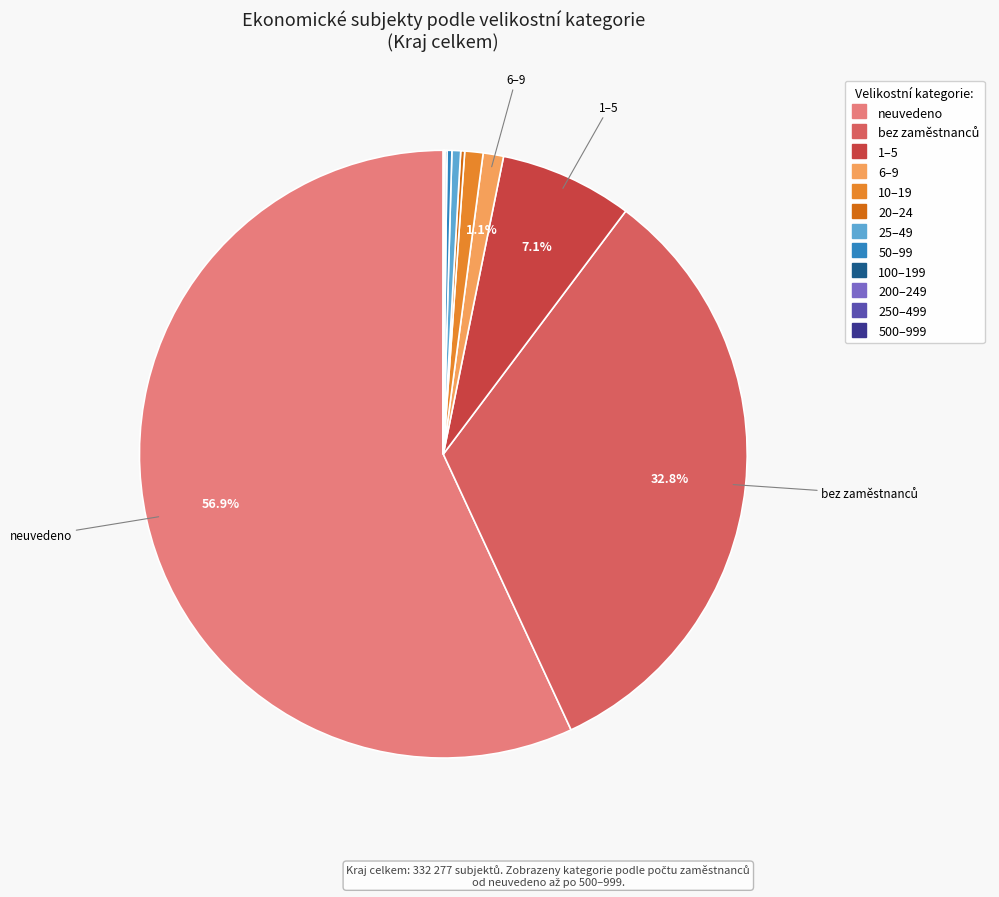

Which slice is the largest?

neuvedeno